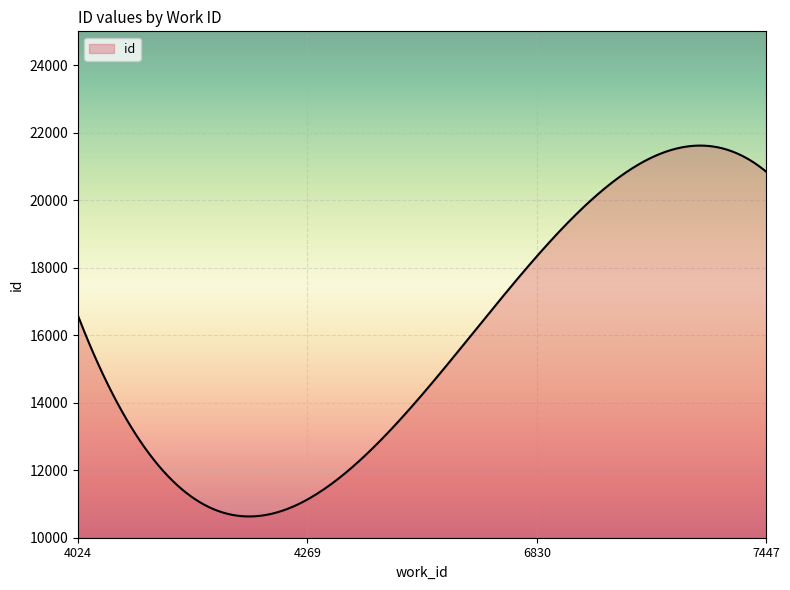

What is the maximum value shown in the chart?

21616.0